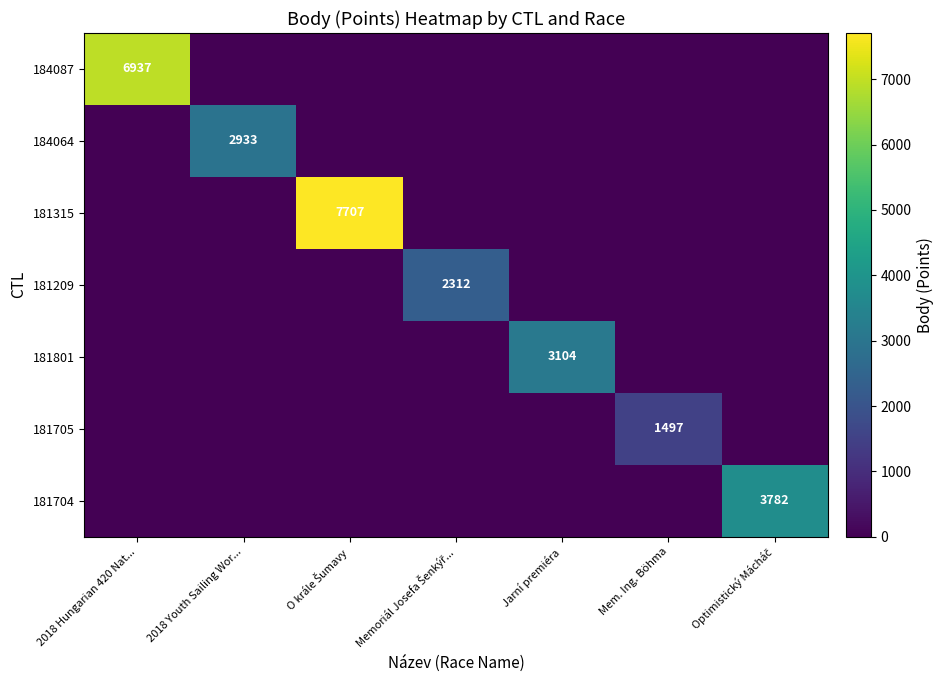

How many series are shown in this chart?

7